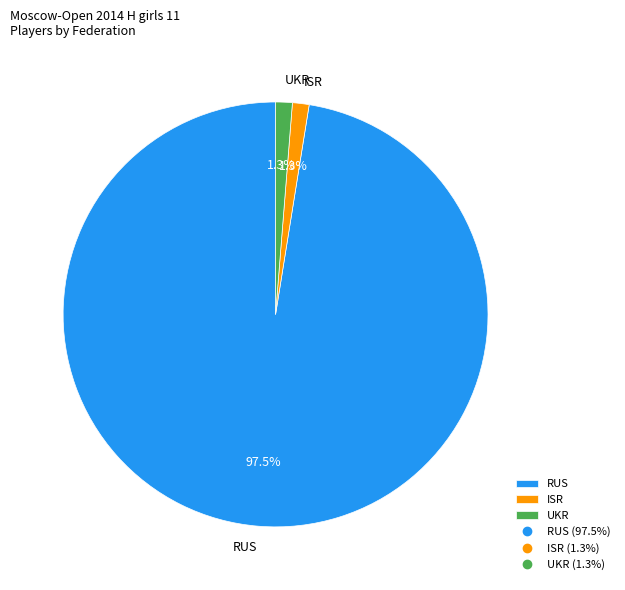

Is it true that ISR is 1% of the pie?

True